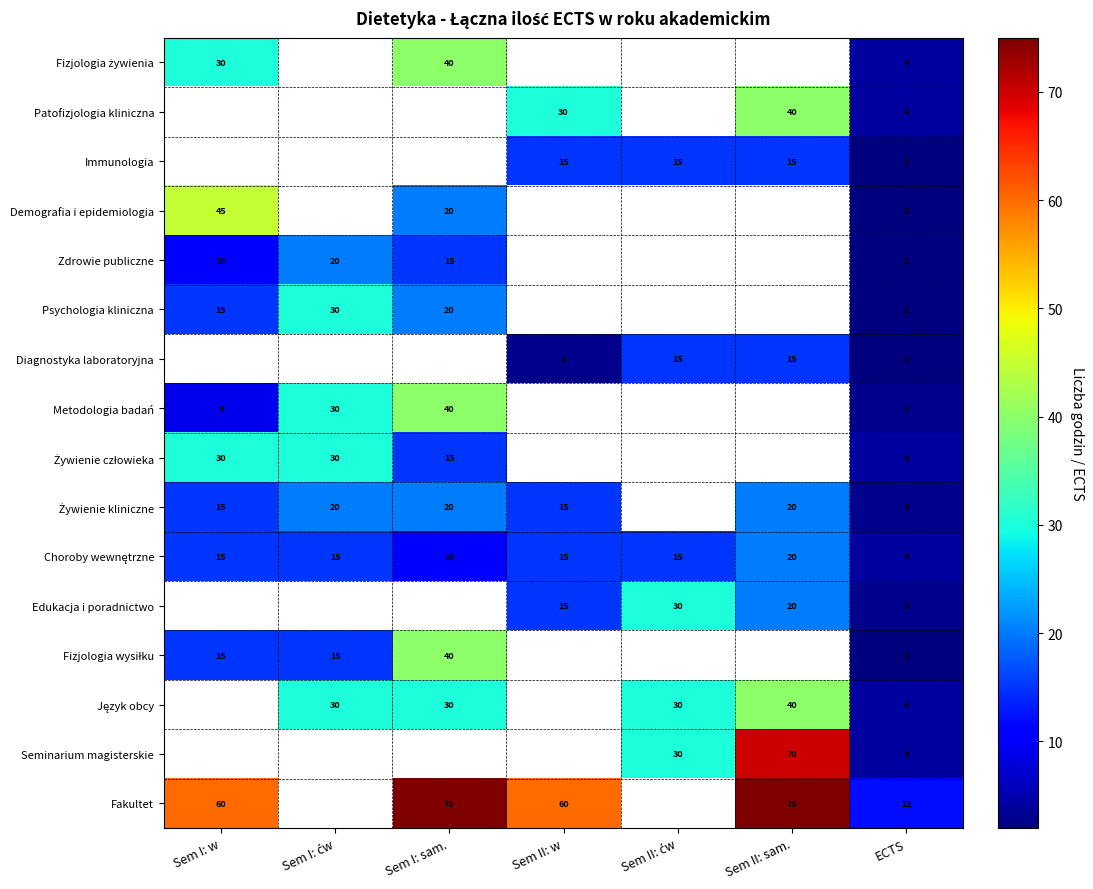

At which category is the sum across all series the highest?

ECTS